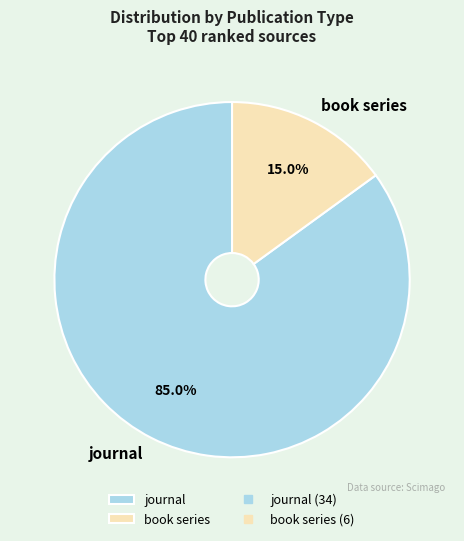

Between journal and book series, which is larger?

journal